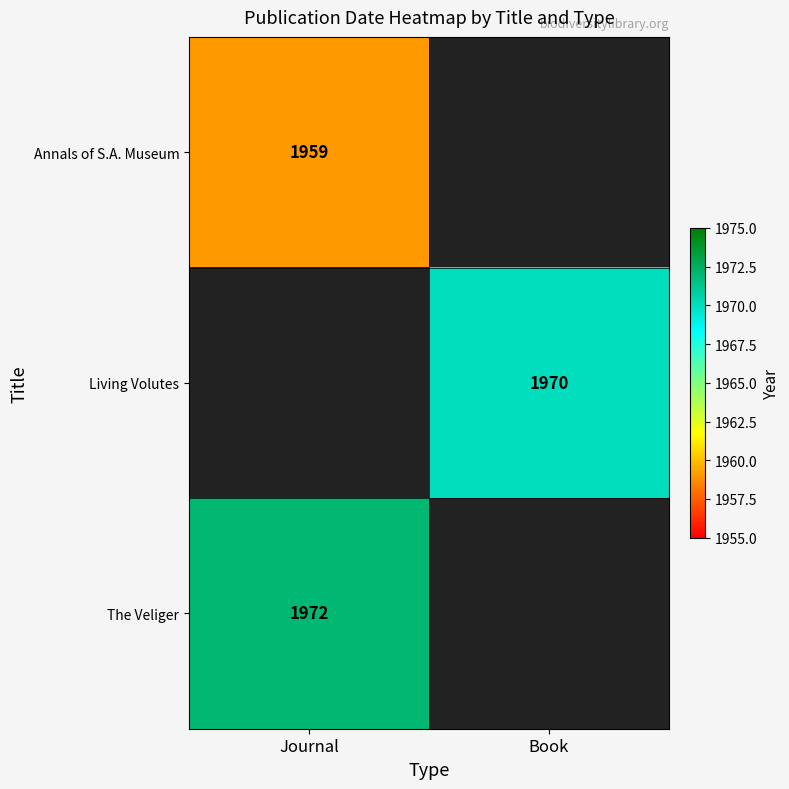

How many distinct data groups are displayed?

3